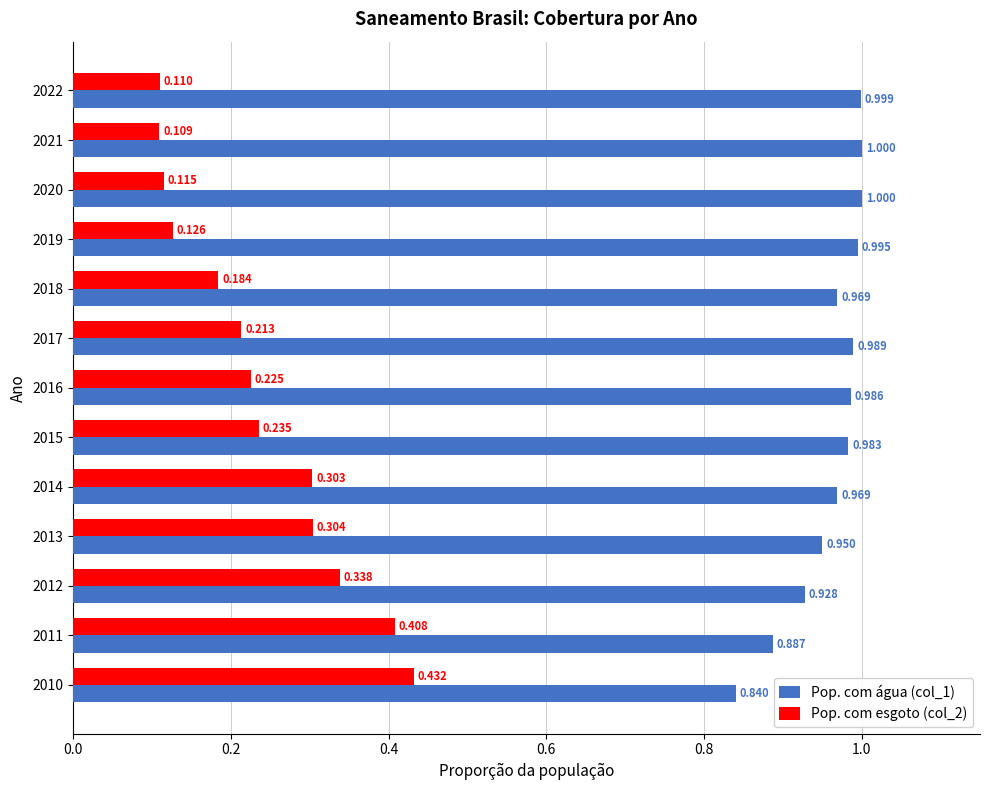

Is the value of Pop. com água (col_1) at 2015 greater than the value of Pop. com esgoto (col_2) at 2016?

Yes